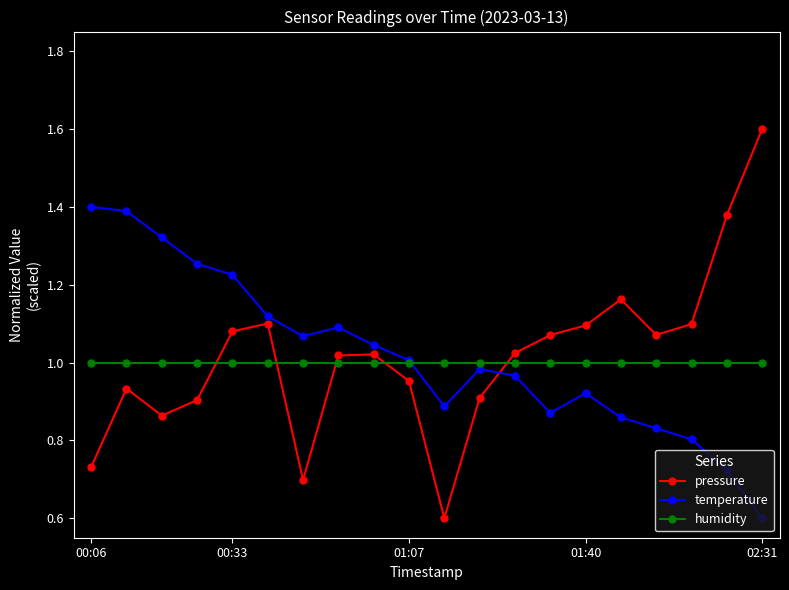

At how many categories does at least one series exceed 0?

20